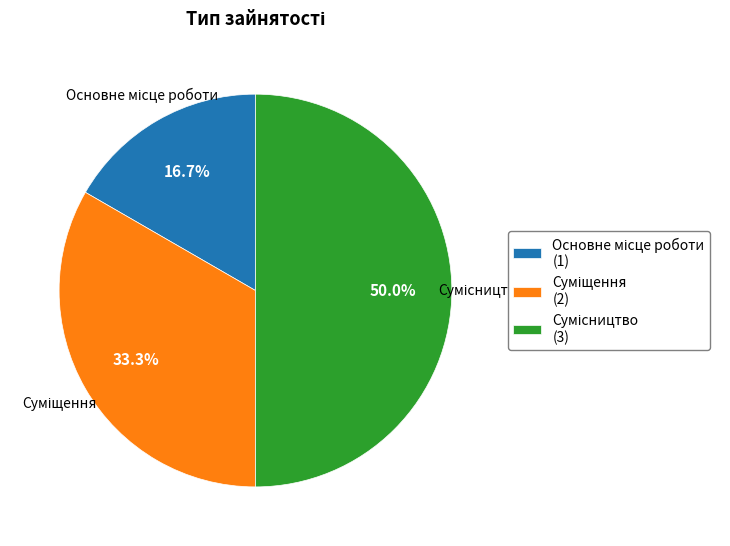

Is Сумісництво the majority of the pie?

No